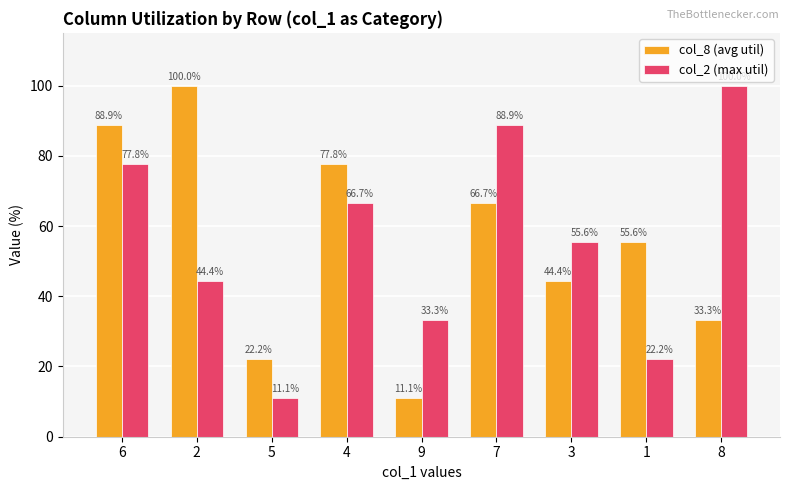

Which series changed the most between 9 and 8?

col_2 (max util)